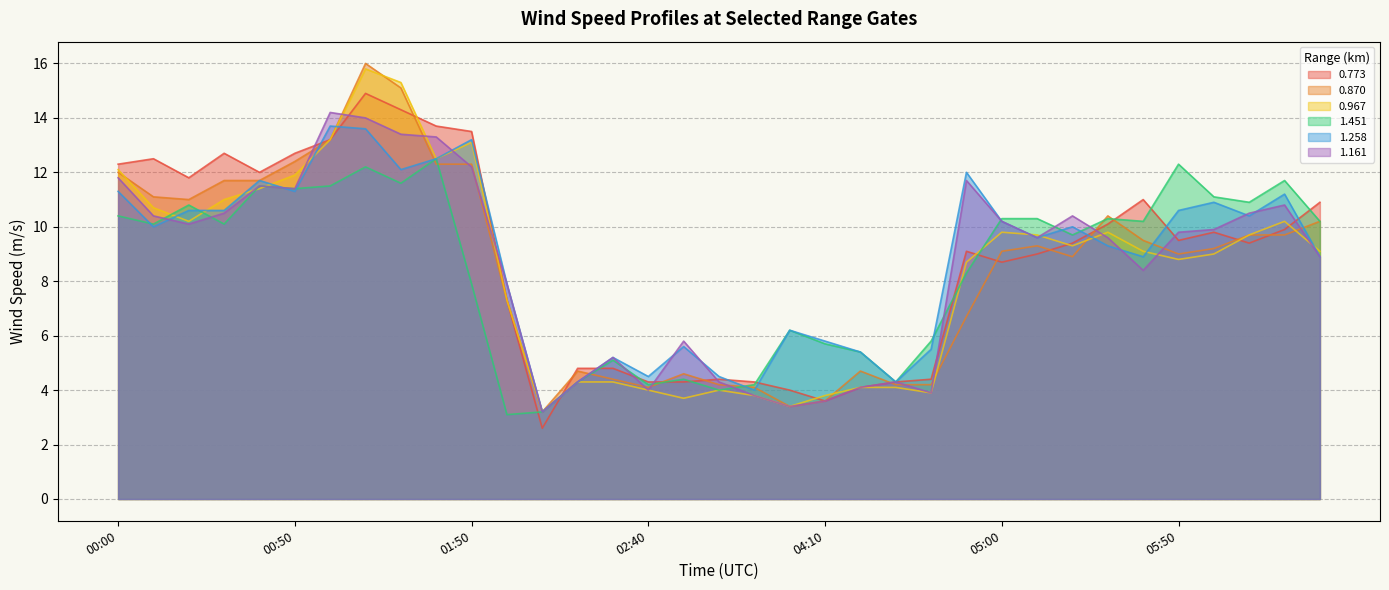

The value of 0.773 at 04:00 is 4.0. True or false?

True